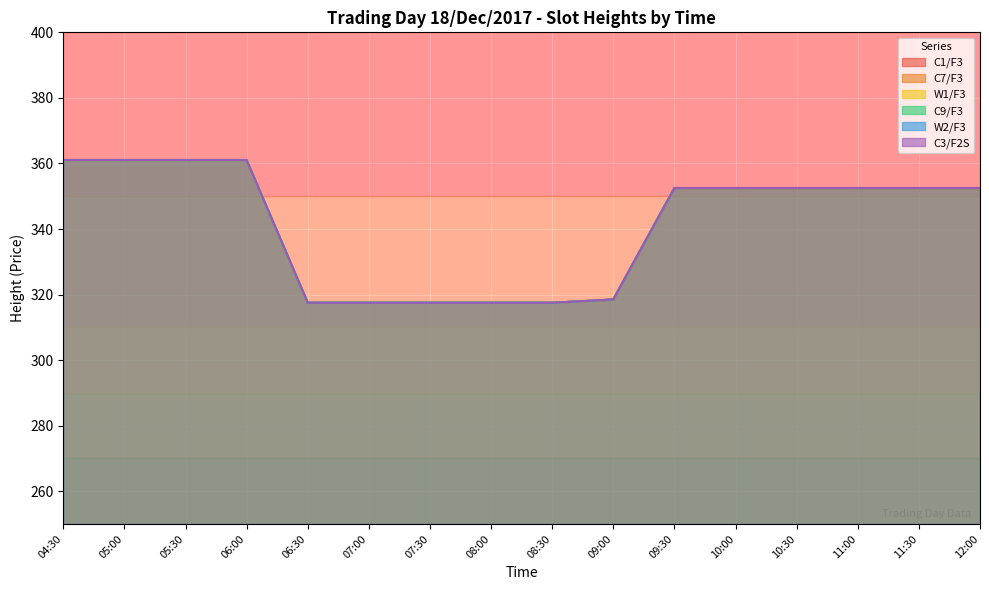

What are all the series names shown in the legend?

C1/F3, C7/F3, W1/F3, C9/F3, W2/F3, C3/F2S